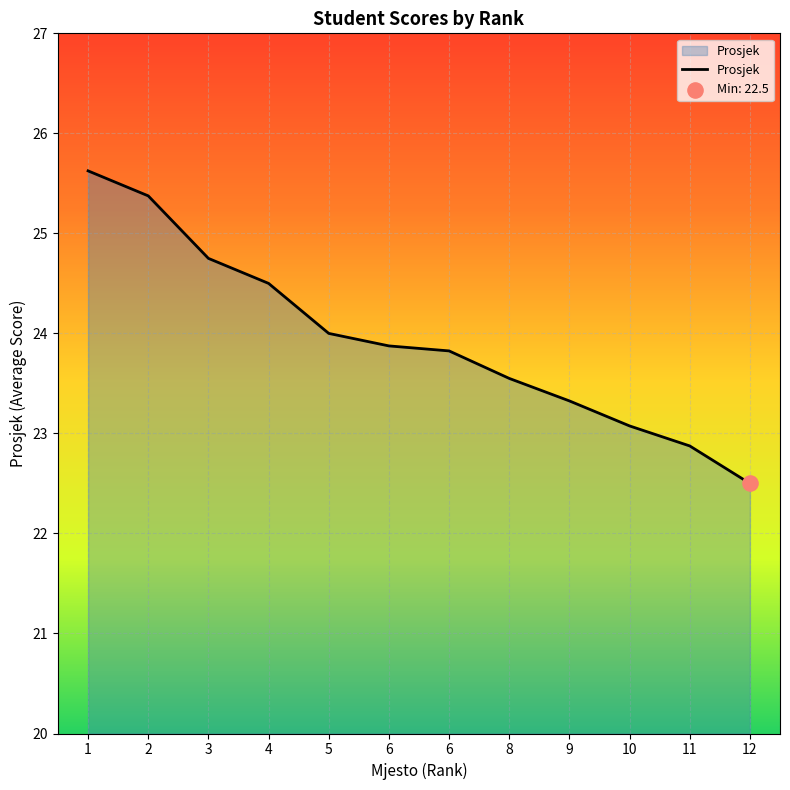

What is the ratio of the value at 9 to the value at 12?

1.0